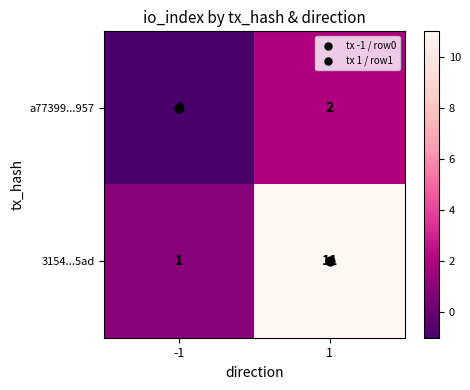

The a77399...957 series shows 2 at 1. True or false?

True